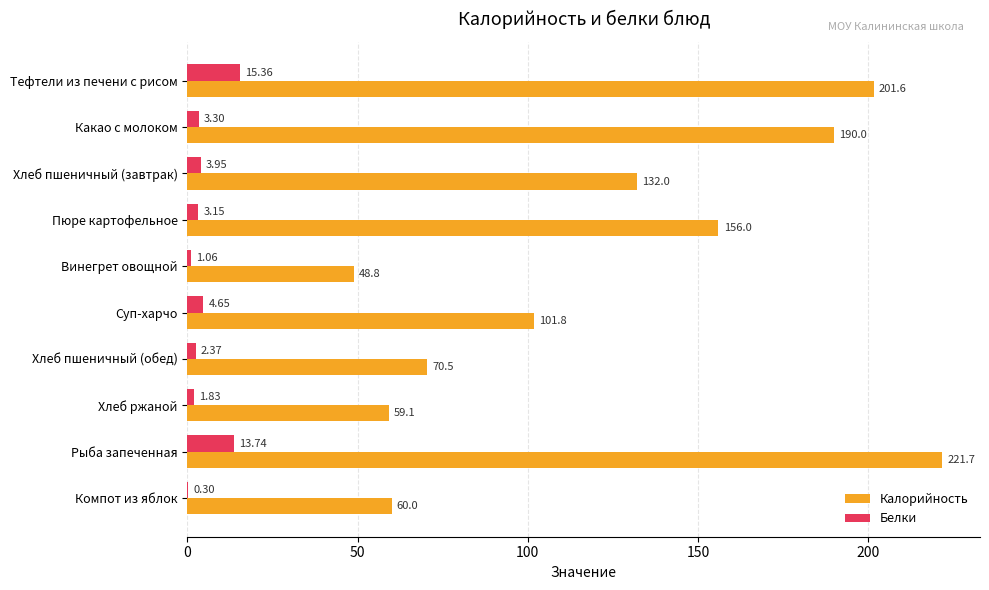

What is the sum of all Белки values?

49.7